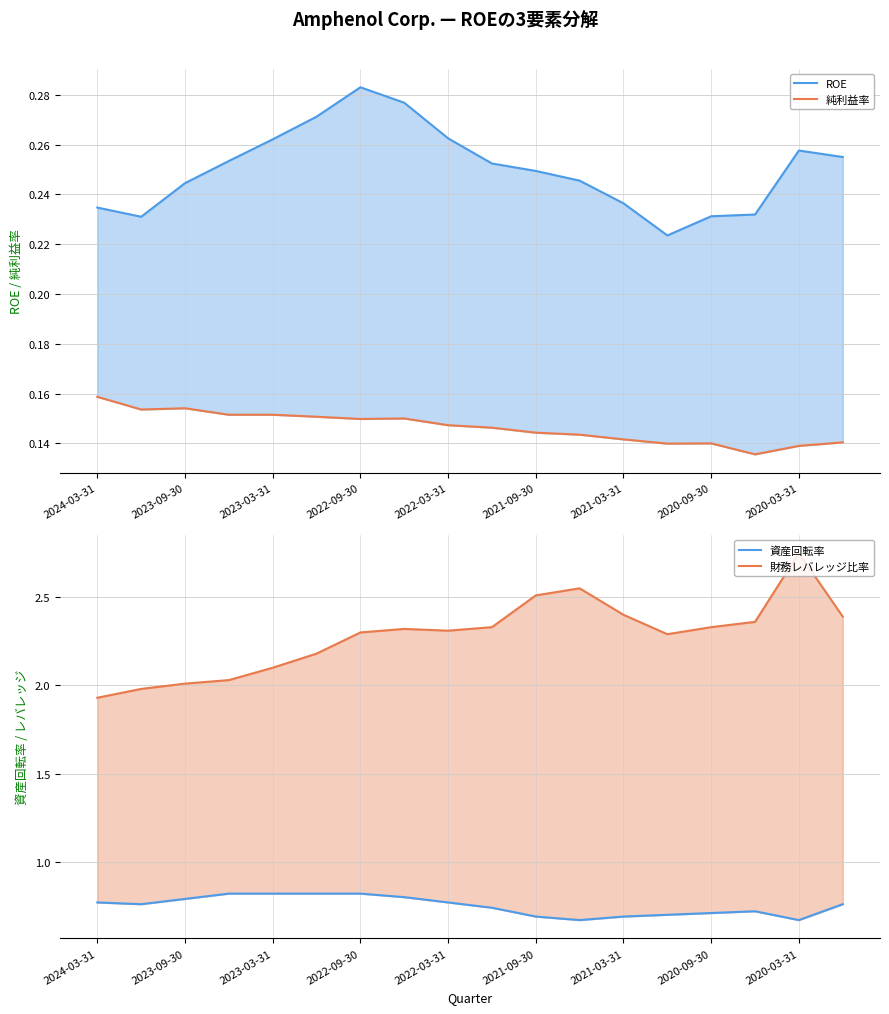

Reading left to right, transcribe all the data shown in this chart.

ROE: 0.2	0.2	0.2	0.3	0.3	0.3	0.3	0.3	0.3	0.3	0.2	0.2	0.2	0.2	0.2	0.2	0.3	0.3
純利益率: 0.2	0.2	0.2	0.2	0.2	0.2	0.1	0.1	0.1	0.1	0.1	0.1	0.1	0.1	0.1	0.1	0.1	0.1
資産回転率: 0.8	0.8	0.8	0.8	0.8	0.8	0.8	0.8	0.8	0.7	0.7	0.7	0.7	0.7	0.7	0.7	0.7	0.8
財務レバレッジ比率: 1.9	2.0	2.0	2.0	2.1	2.2	2.3	2.3	2.3	2.3	2.5	2.5	2.4	2.3	2.3	2.4	2.8	2.4